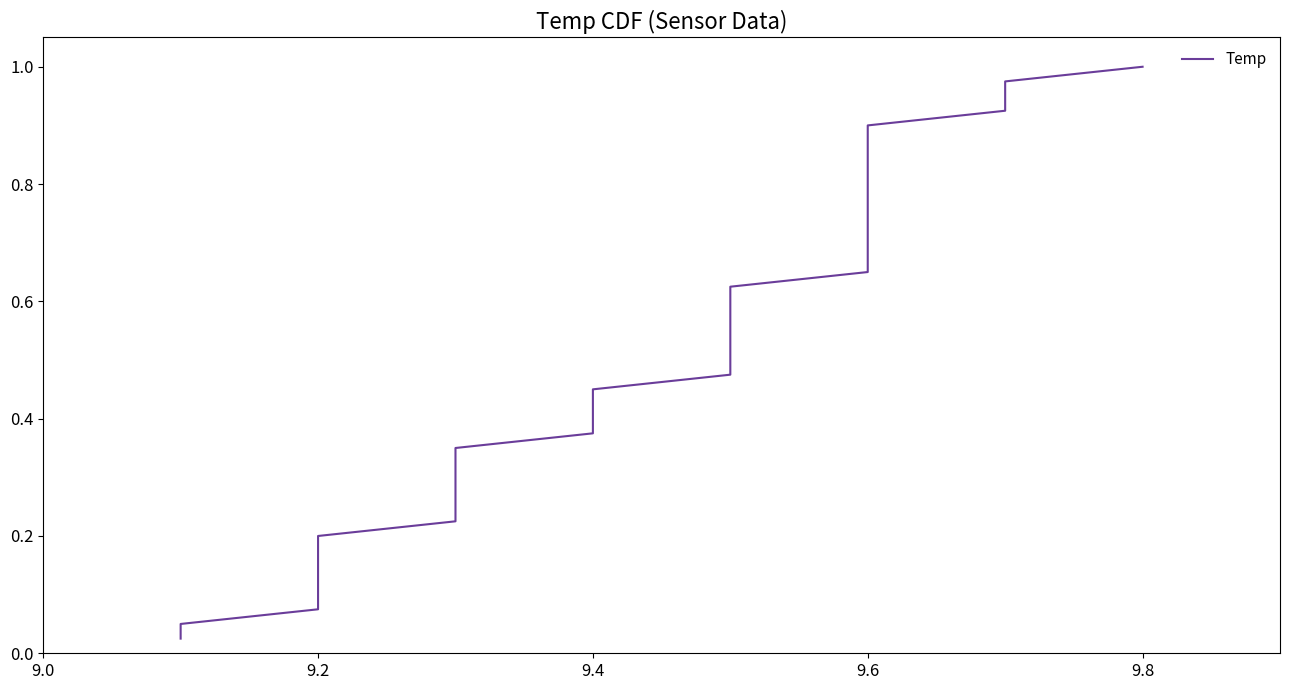

What is the label of the 2nd point from the left?

9.2